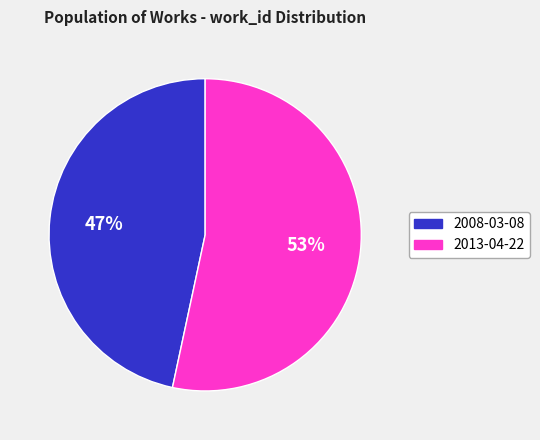

Rank the categories by value from lowest to highest.

2008-03-08, 2013-04-22